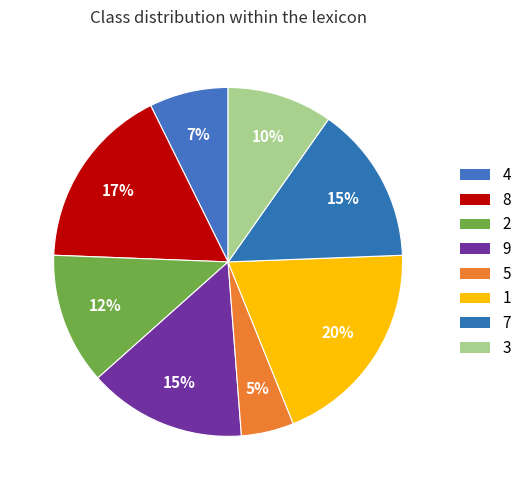

Is 2 the majority of the pie?

No